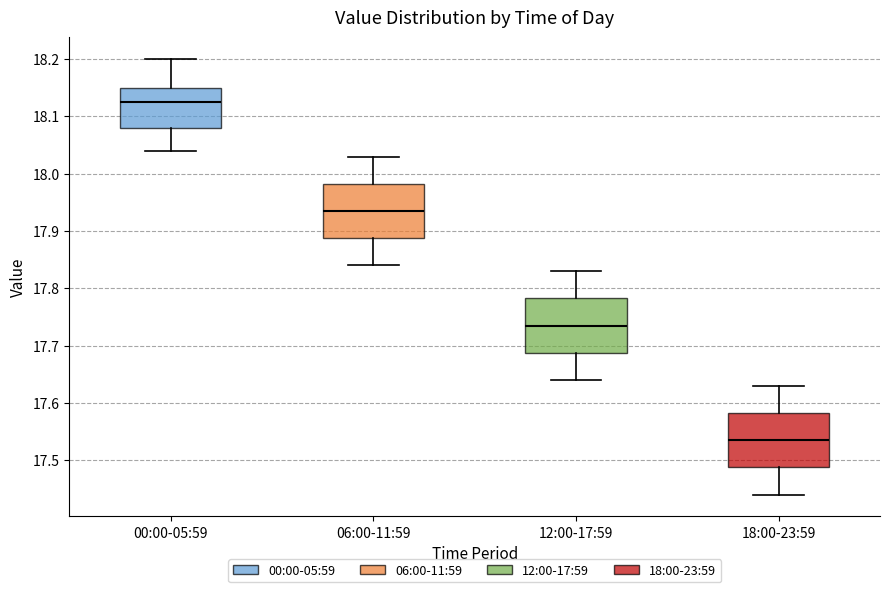

Which box's median line is the highest?

00:00-05:59